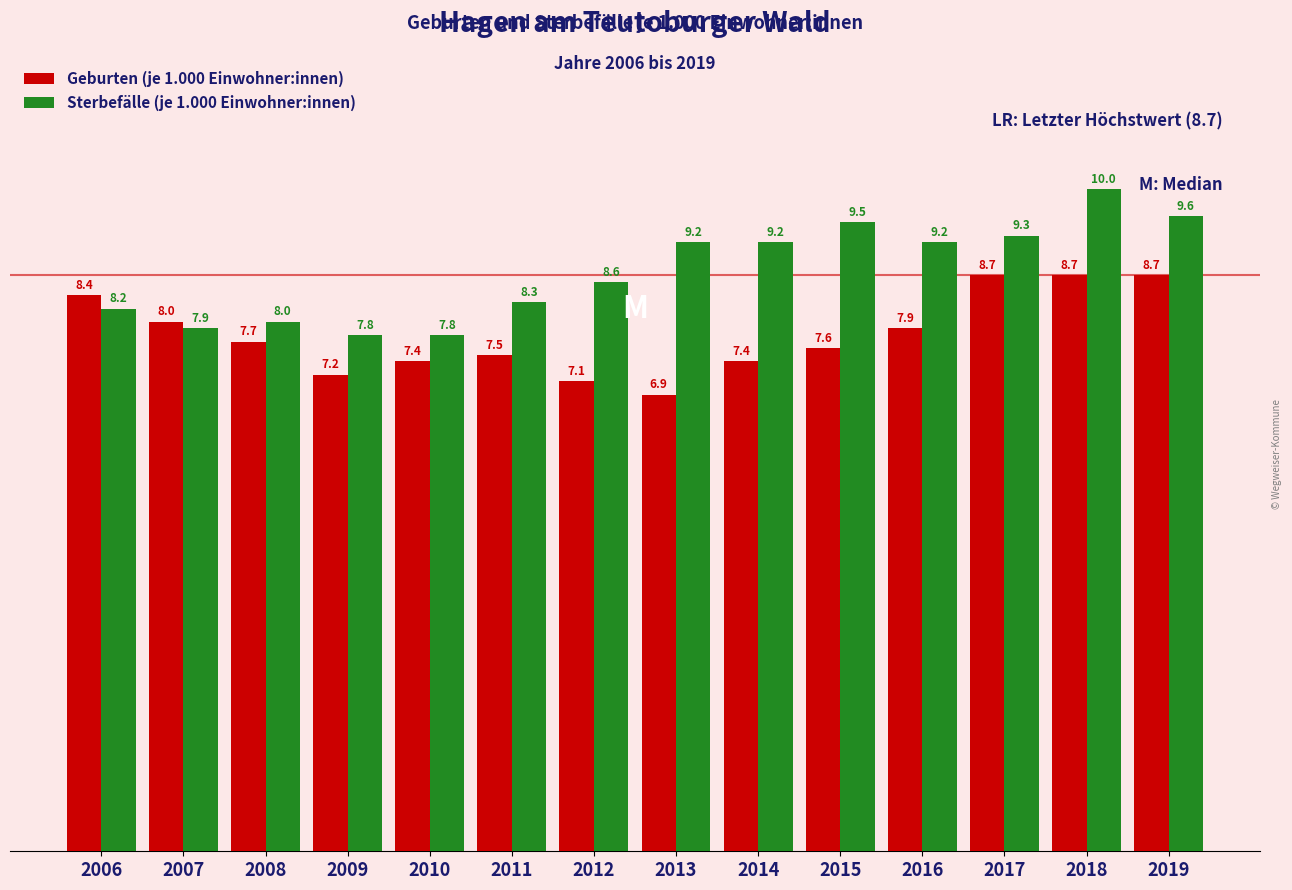

What are all the series names shown in the legend?

Geburten (je 1.000 Einwohner:innen), Sterbefälle (je 1.000 Einwohner:innen)